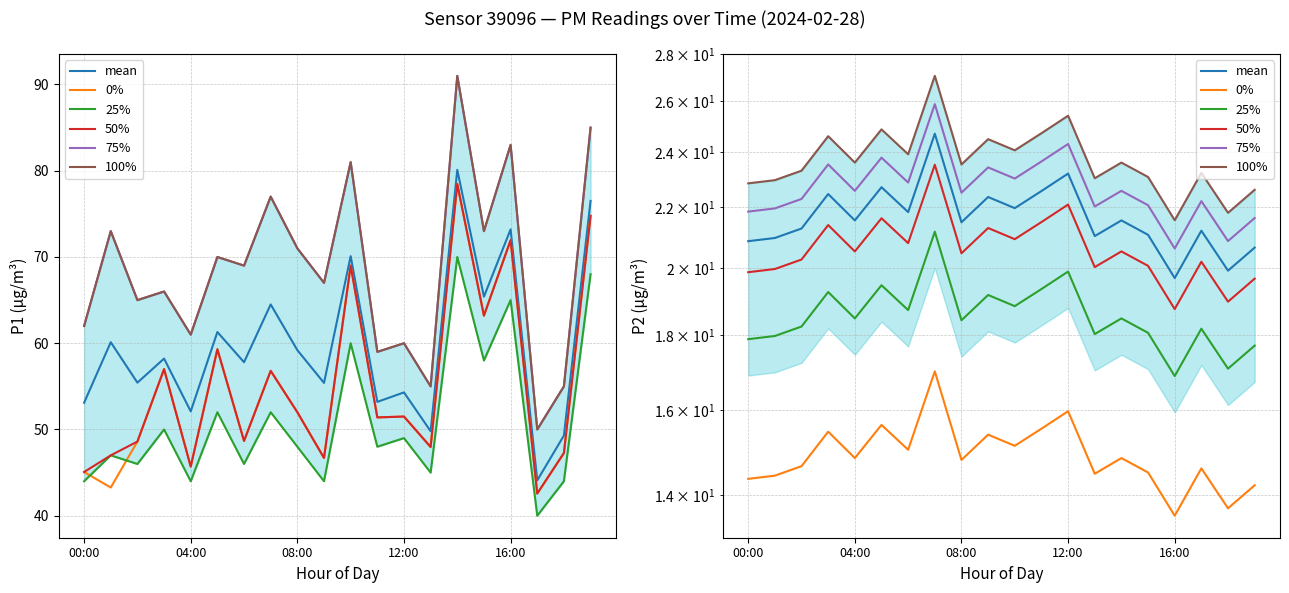

True or false: 0% has a value of 13.7 at 18.

True